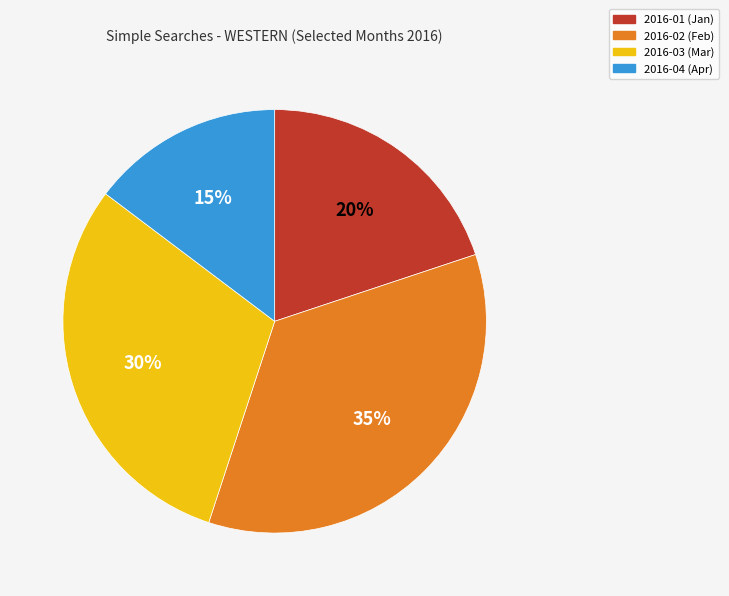

Which has a higher value, 2016-01 (Jan) or 2016-02 (Feb)?

2016-02 (Feb)